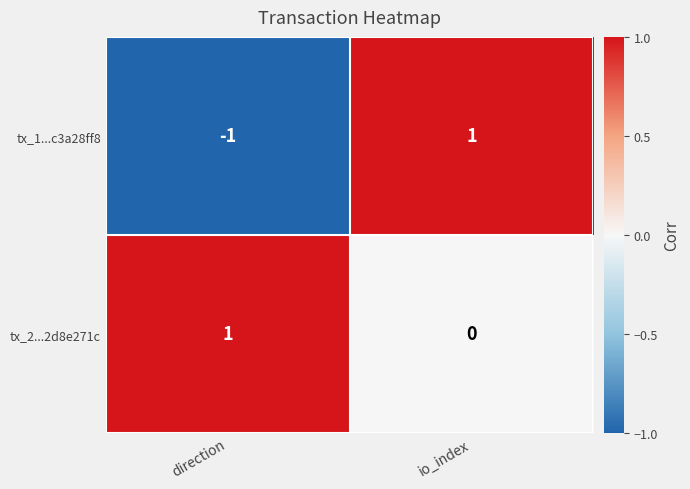

Which series has the largest total across all categories?

tx_2...2d8e271c